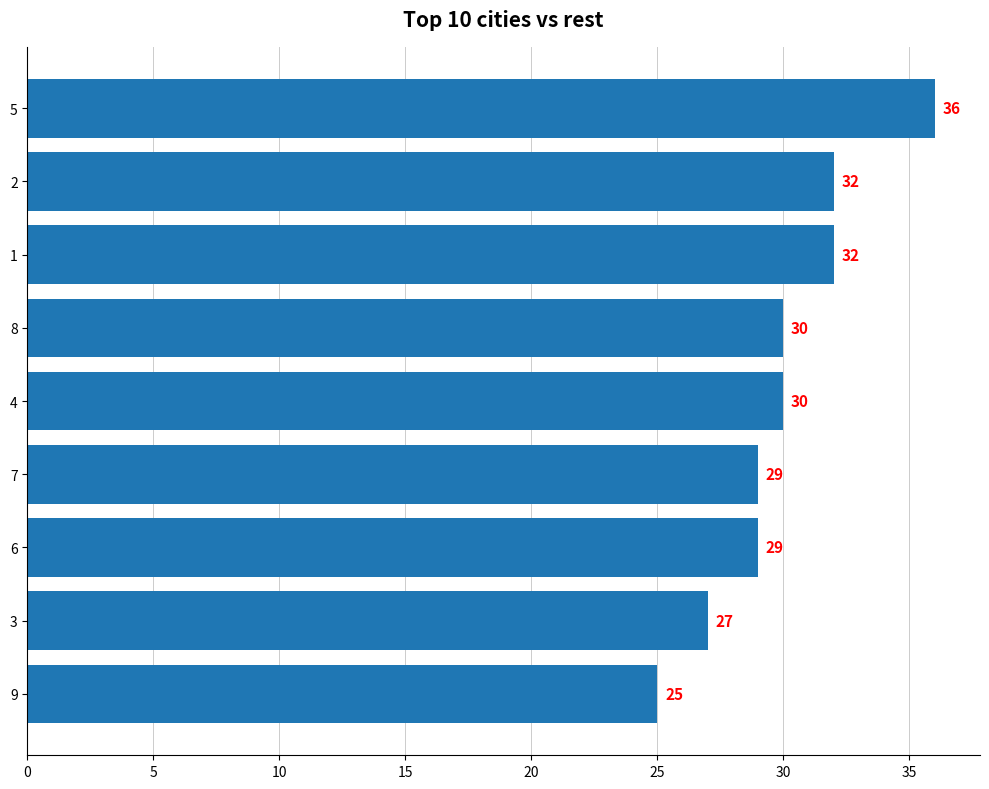

The value at 6 is 52. True or false?

False